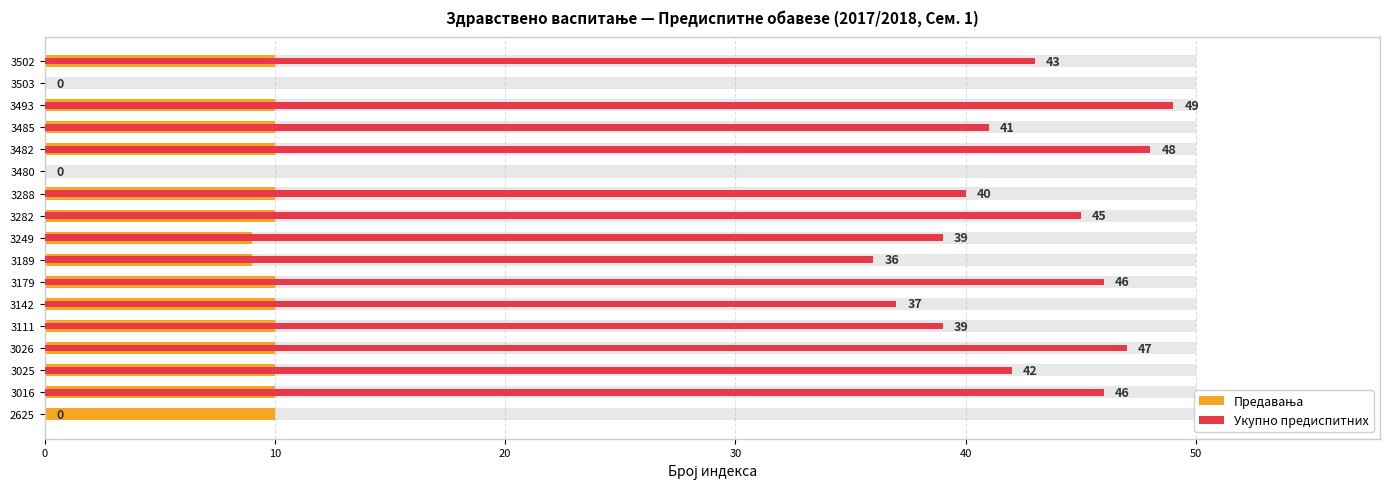

How many groups of bars are there?

17